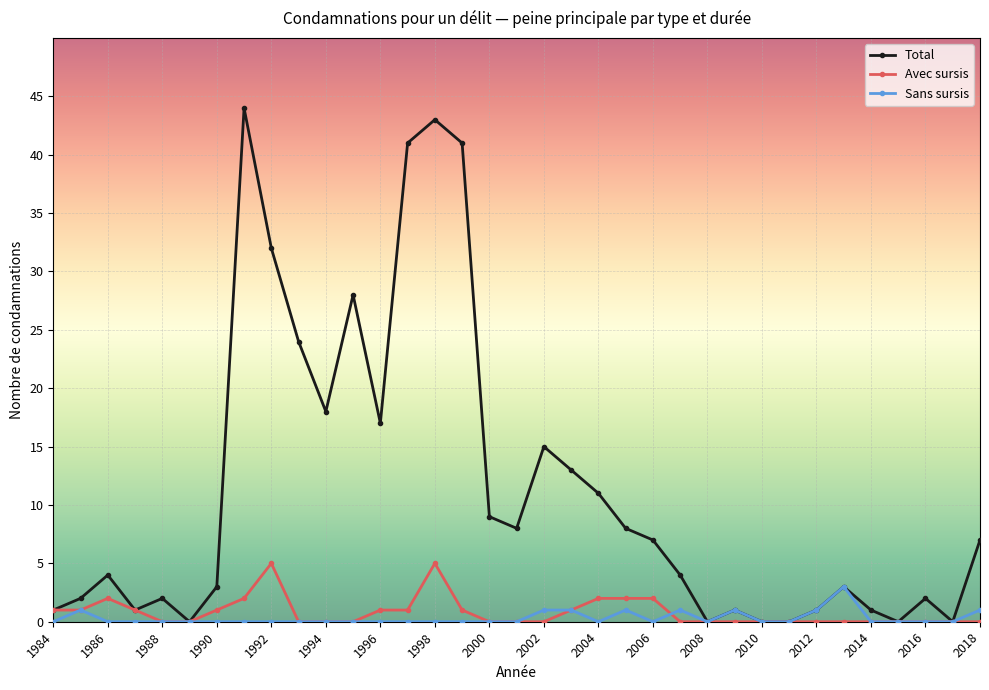

How many series are shown in this chart?

3